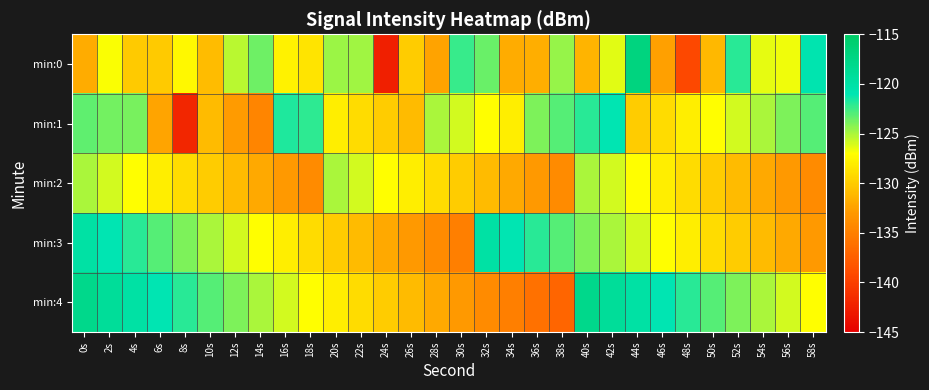

Rank the series by their maximum value, from highest to lowest.

min:0, min:4, min:3, min:1, min:2